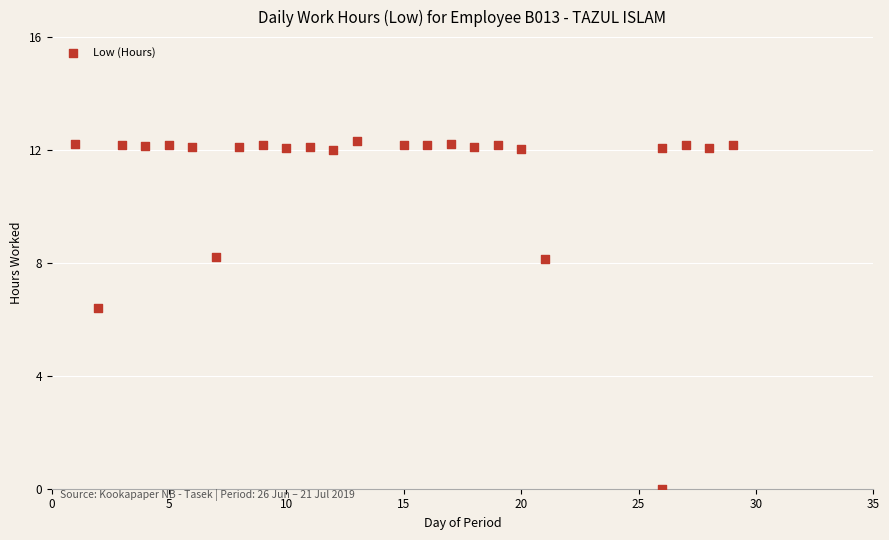

What is the range of Y values (max minus min)?

12.3